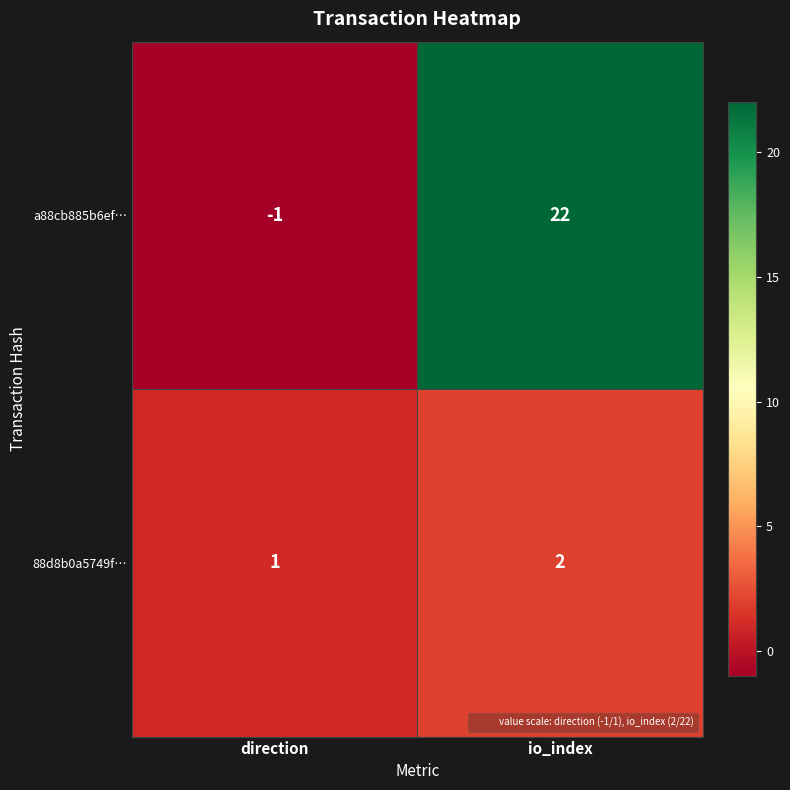

What is the spread (max minus min) of values at direction?

2